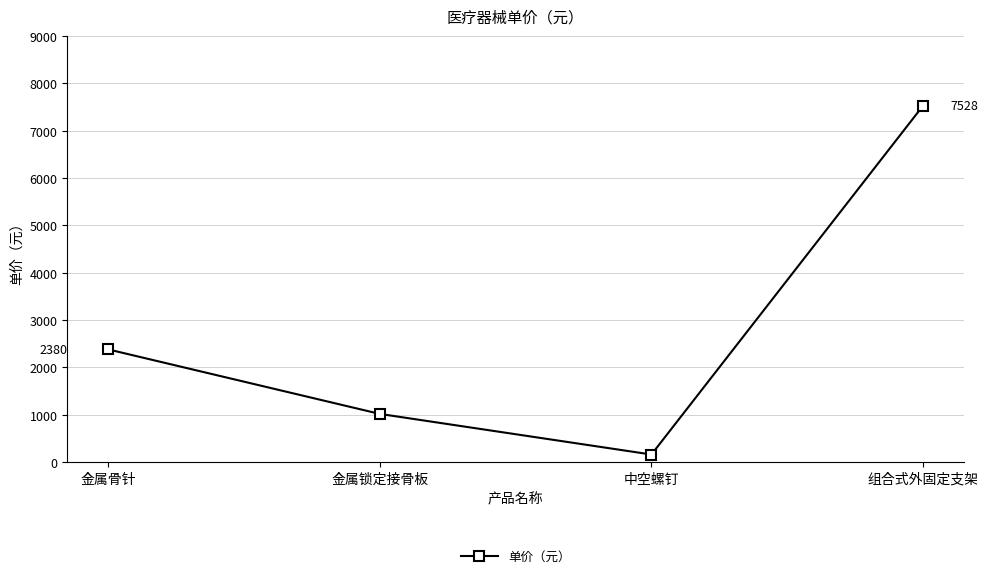

Where is the data nearest to the value 3843?

金属骨针